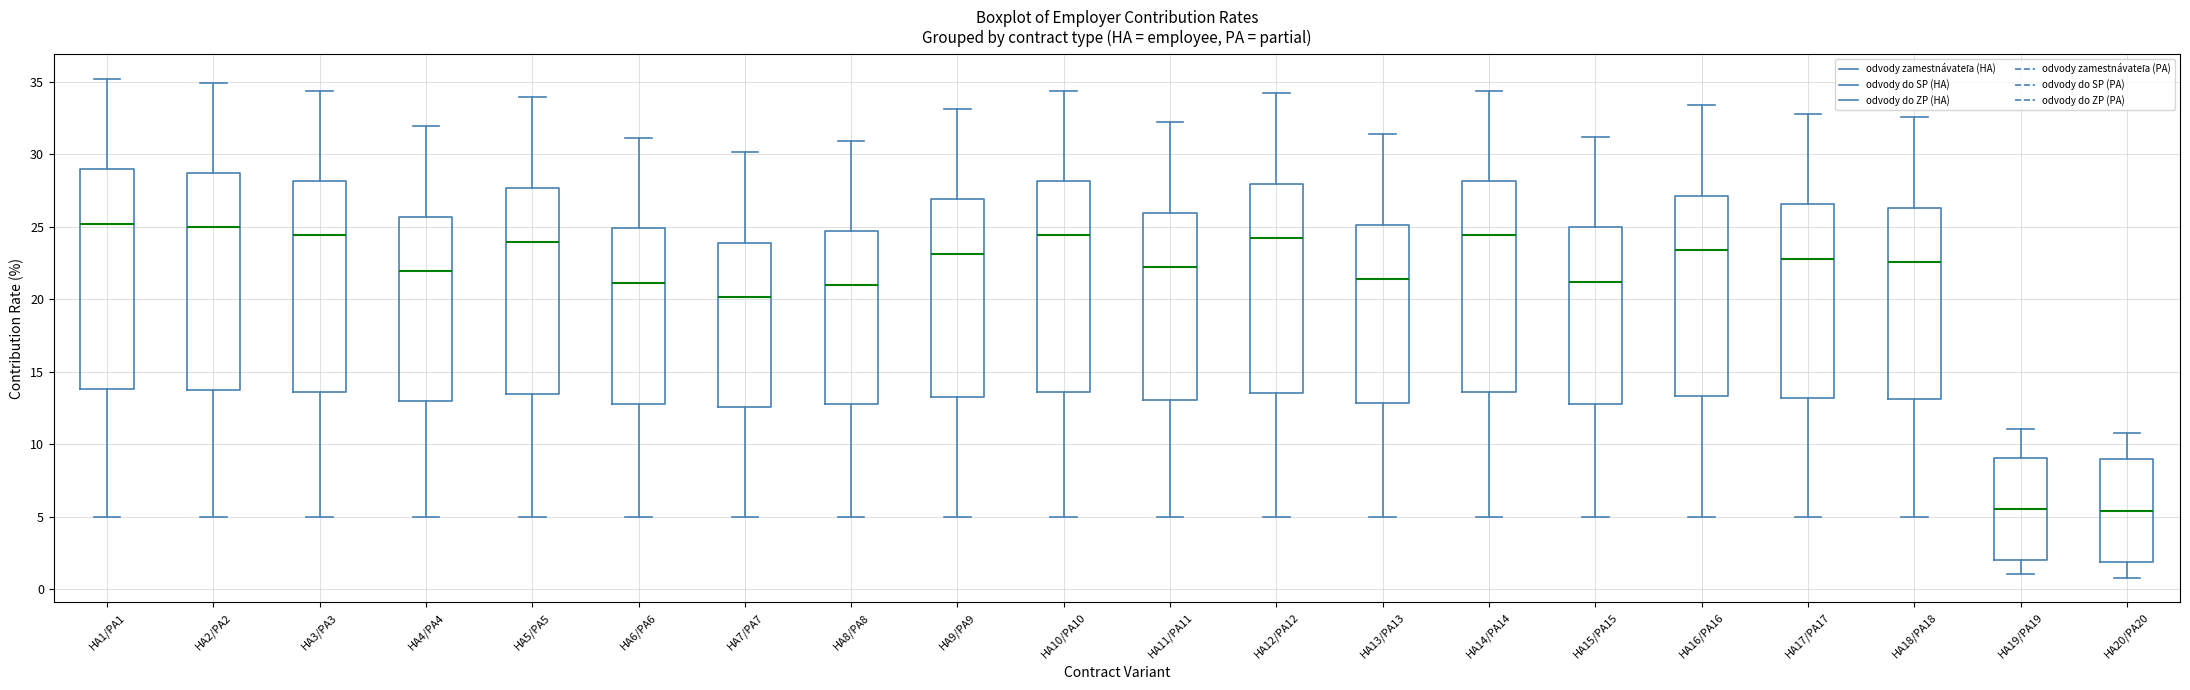

Where does the median line of the box for HA14/PA14 sit on the y-axis? The values are not printed on the chart, so give them approximately, as read against the axis.

24.5